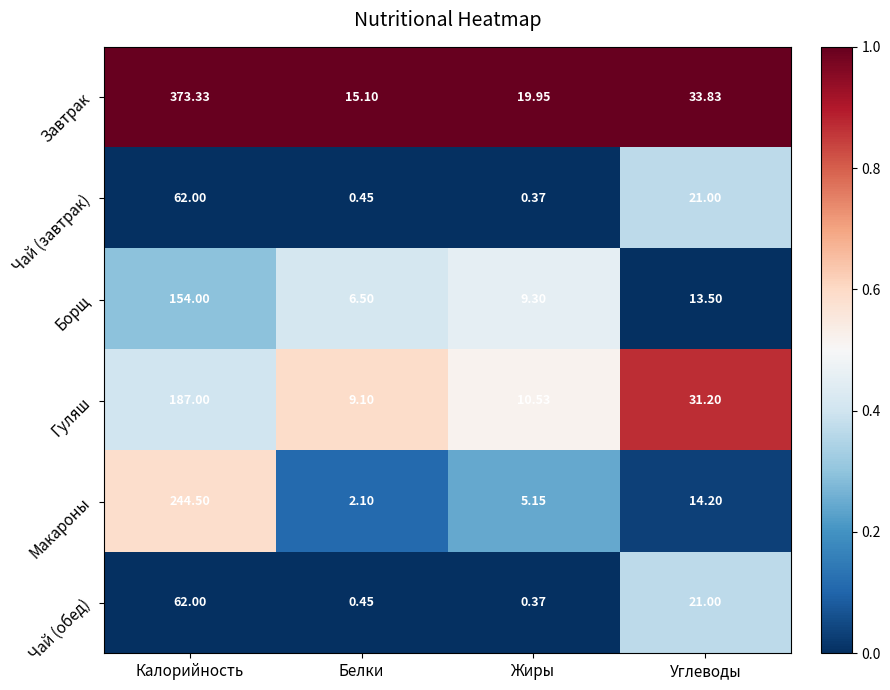

List the labels in order of Завтрак value, largest first.

Калорийность, Углеводы, Жиры, Белки